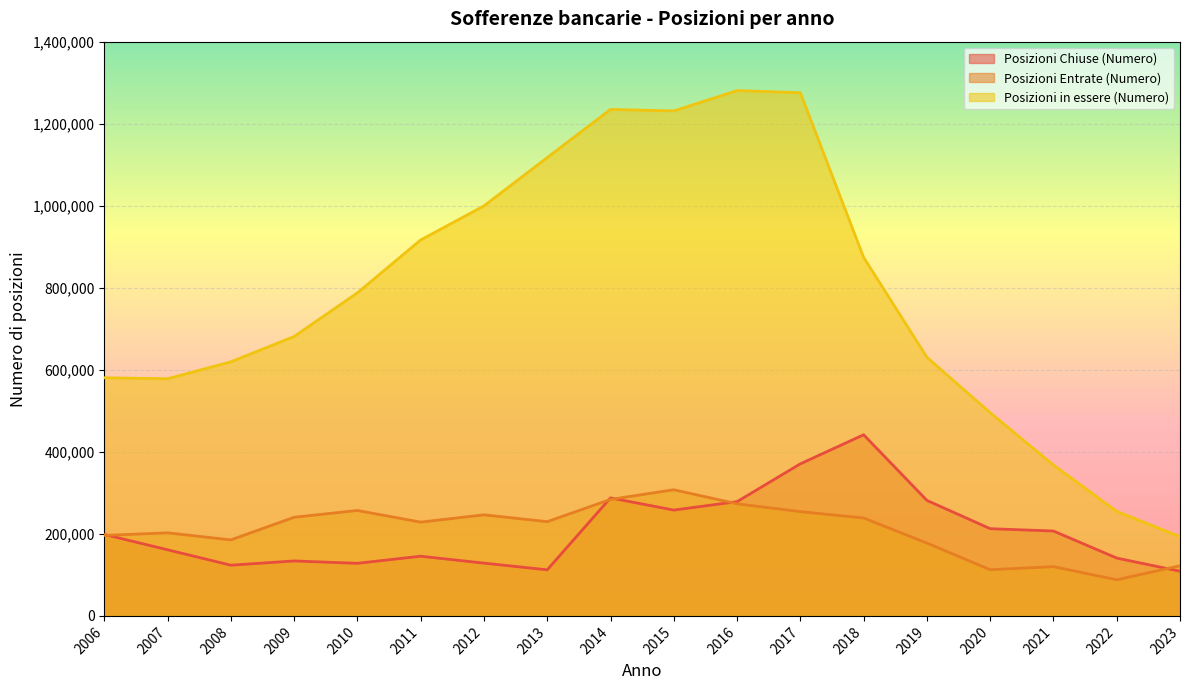

What is the difference between the second highest and second lowest values in the Posizioni Entrate (Numero) series?

171402